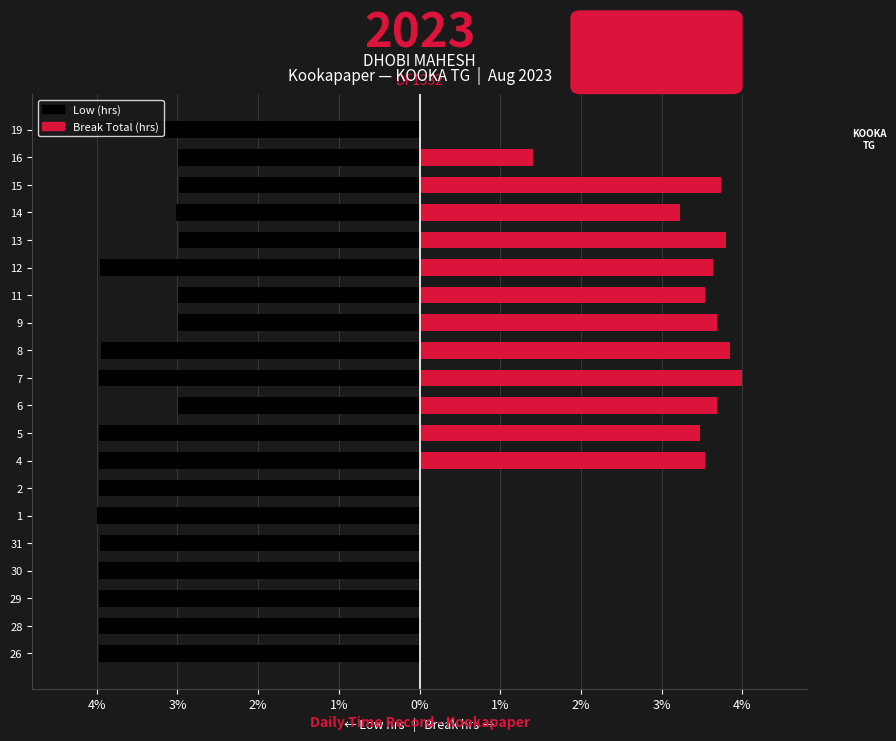

Which series has the largest range (max minus min)?

Break (hrs)